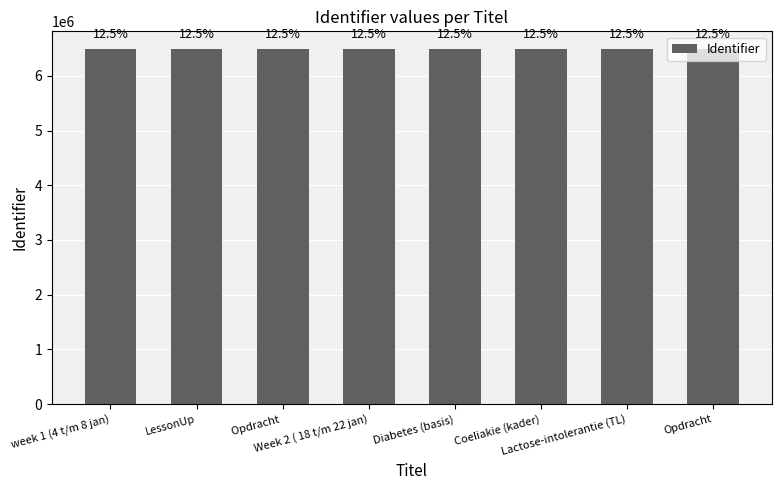

Reading left to right, extract all data points from this chart.

6489272	6489273	6489375	6489374	6489349	6489357	6489369	6489376